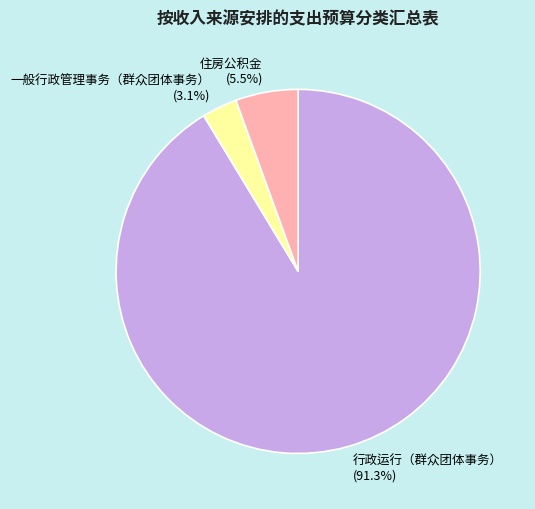

Rank the categories by value from lowest to highest.

一般行政管理事务（群众团体事务）, 住房公积金, 行政运行（群众团体事务）